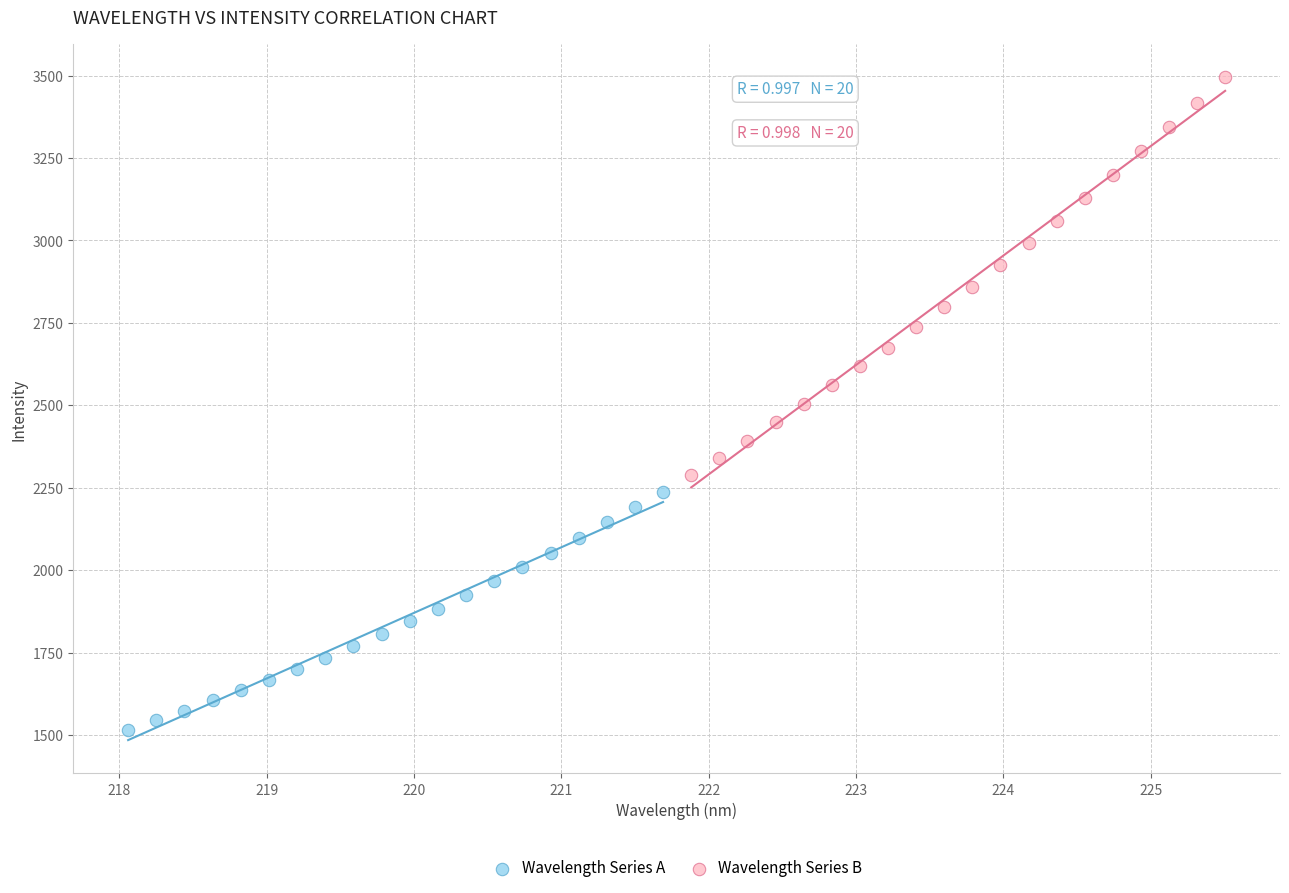

Which series contains the lowest Y value?

Wavelength Series A